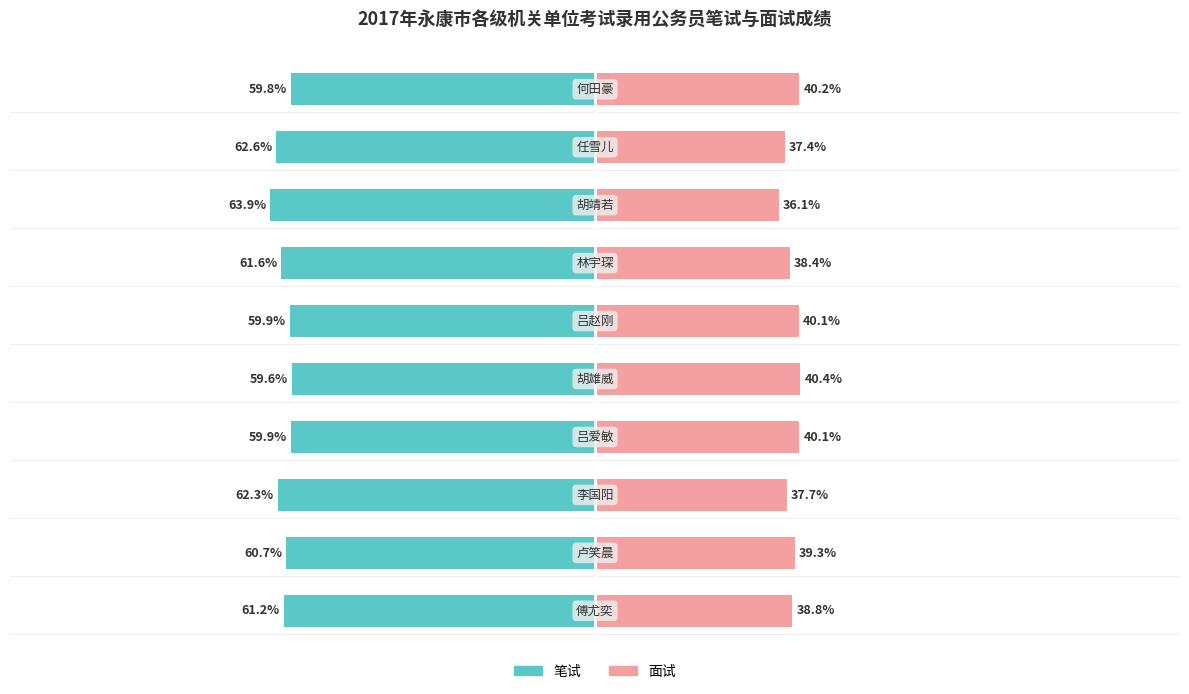

Count the number of data series in this chart.

2